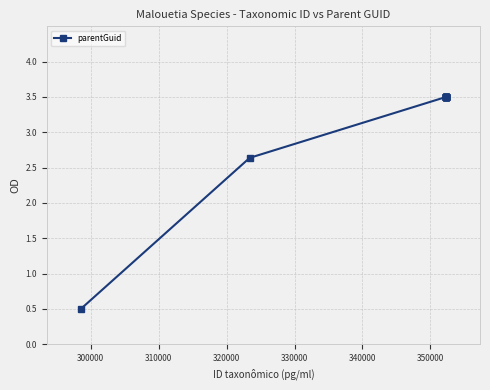

How many lines are shown in the chart?

1